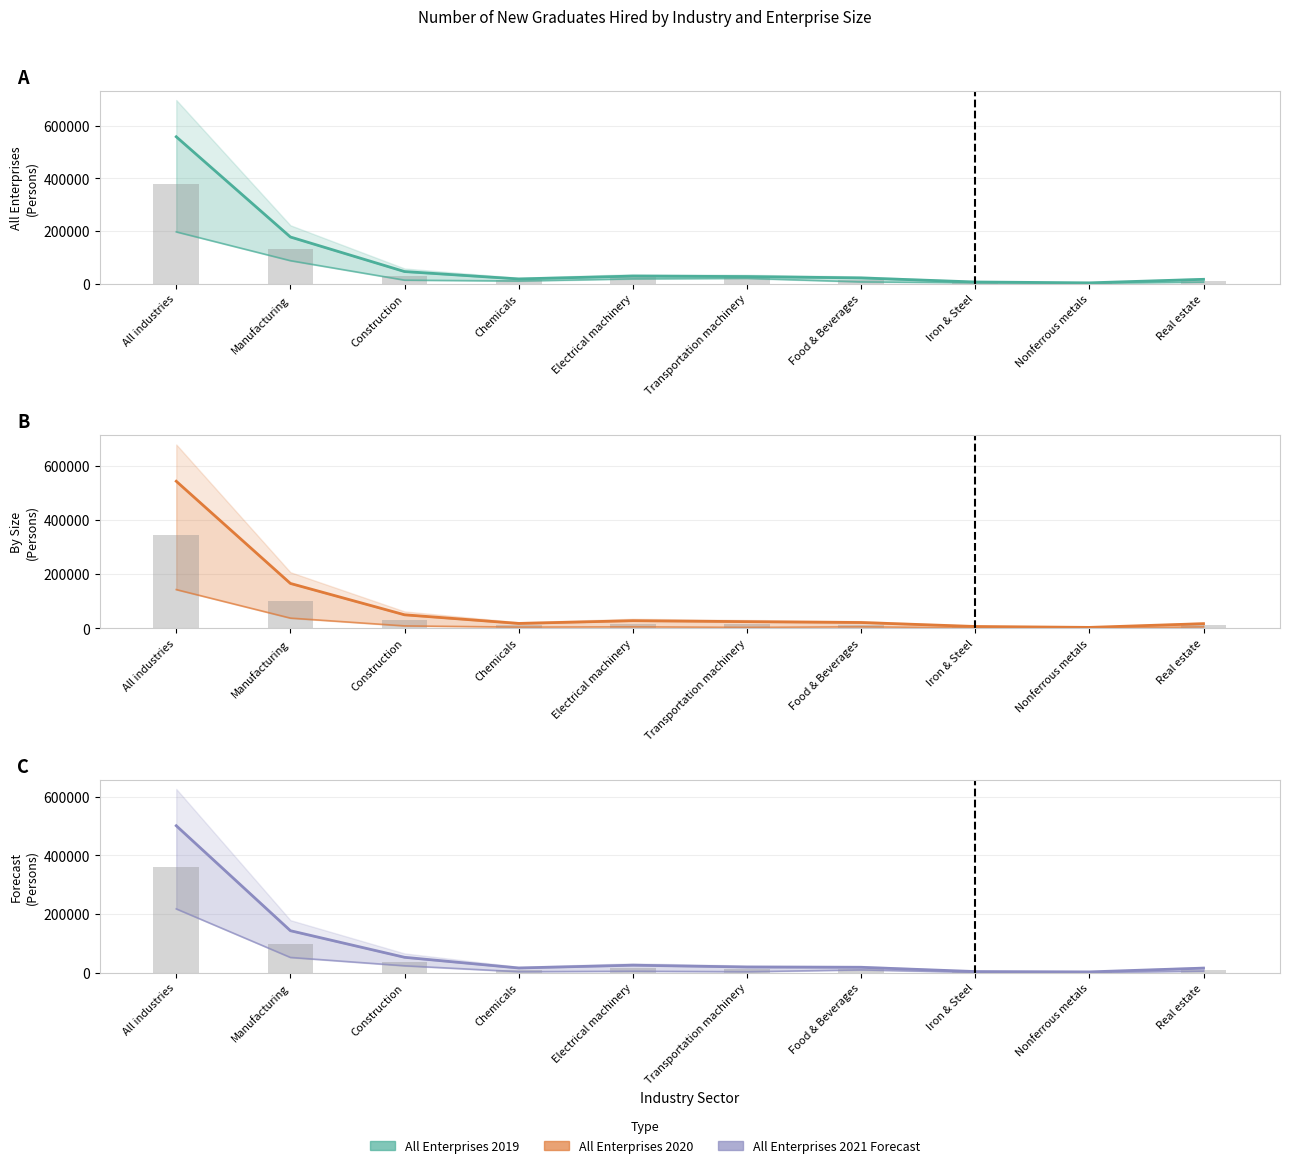

Which label corresponds to the largest value in the chart?

All industries